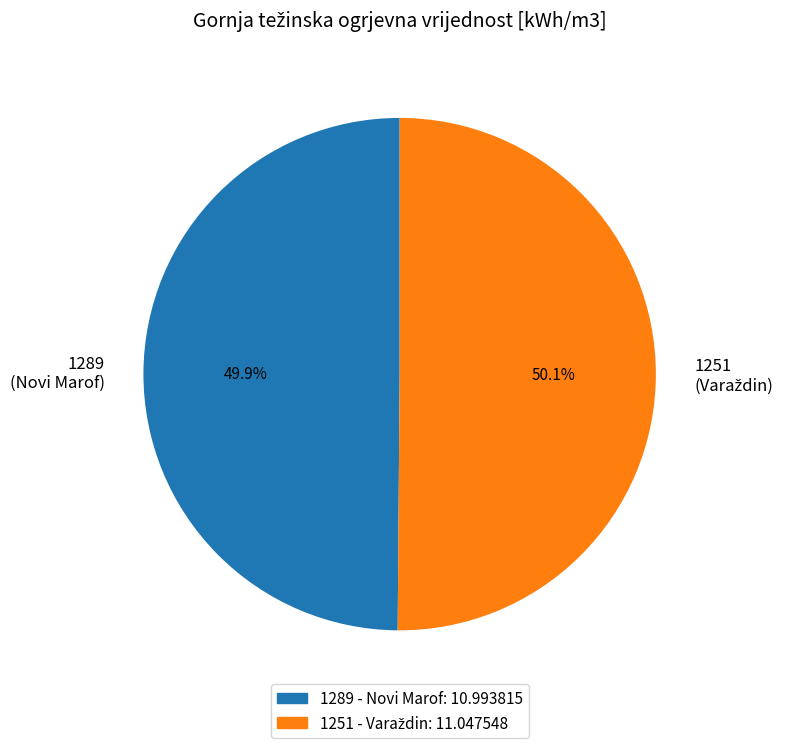

Is there a majority slice in this chart?

Yes